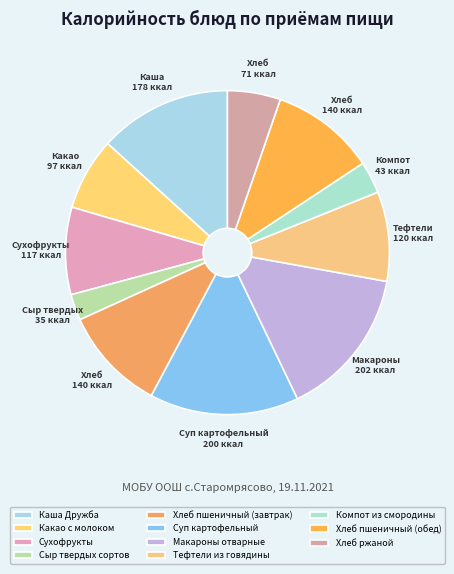

To the nearest percent, what is the combined percentage of Хлеб ржаной and Сыр твердых сортов?

8%